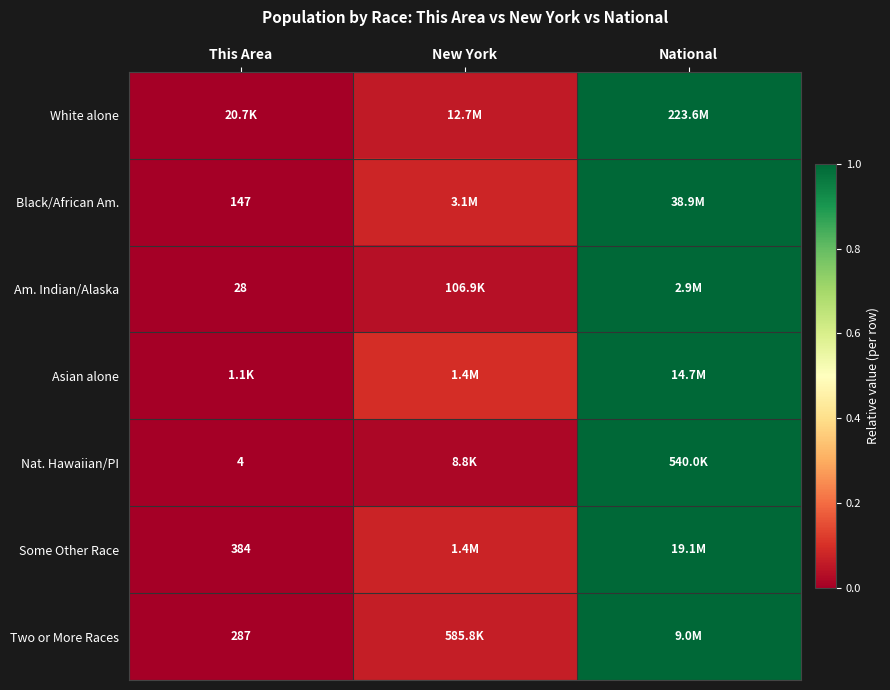

Is it true that Nat. Hawaiian/PI equals 1.0 at National?

True